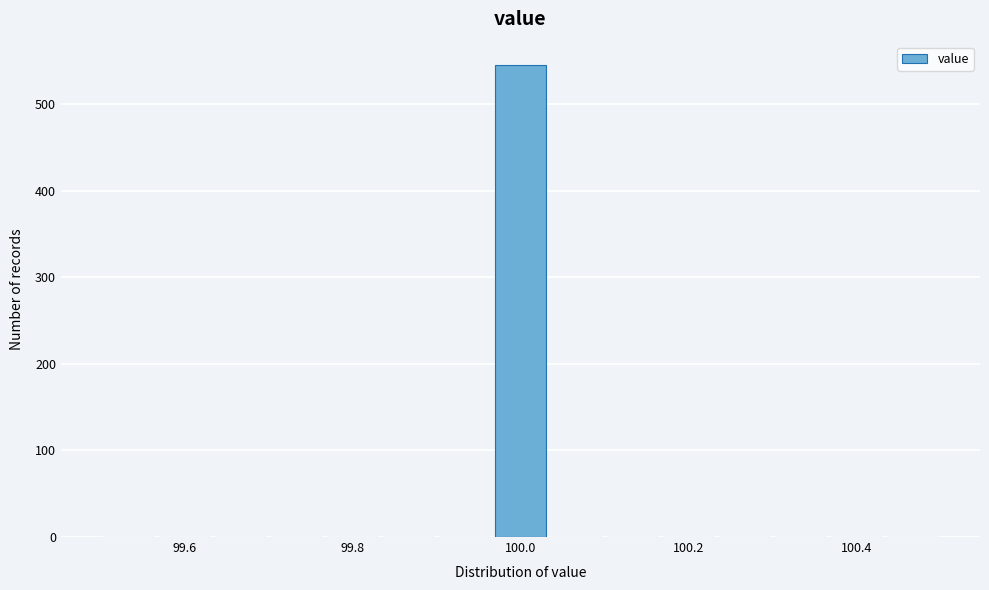

Read against the x-axis, roughly where is the centre of the tallest bar?

100.00